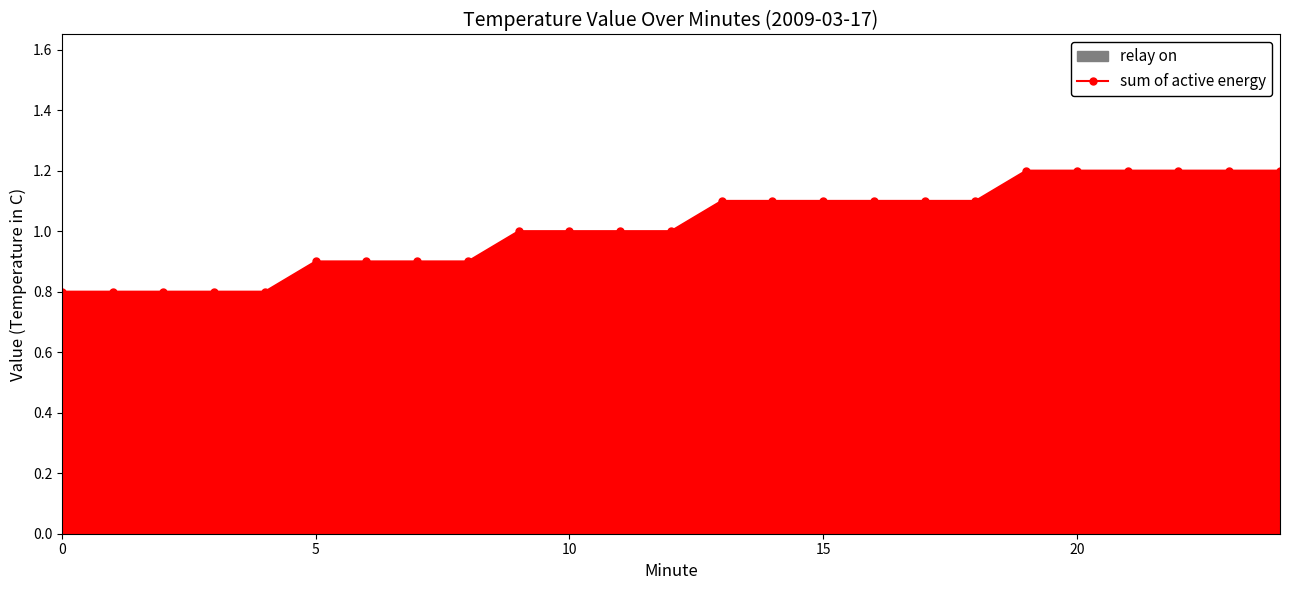

What is the difference between the maximum and minimum values?

0.4